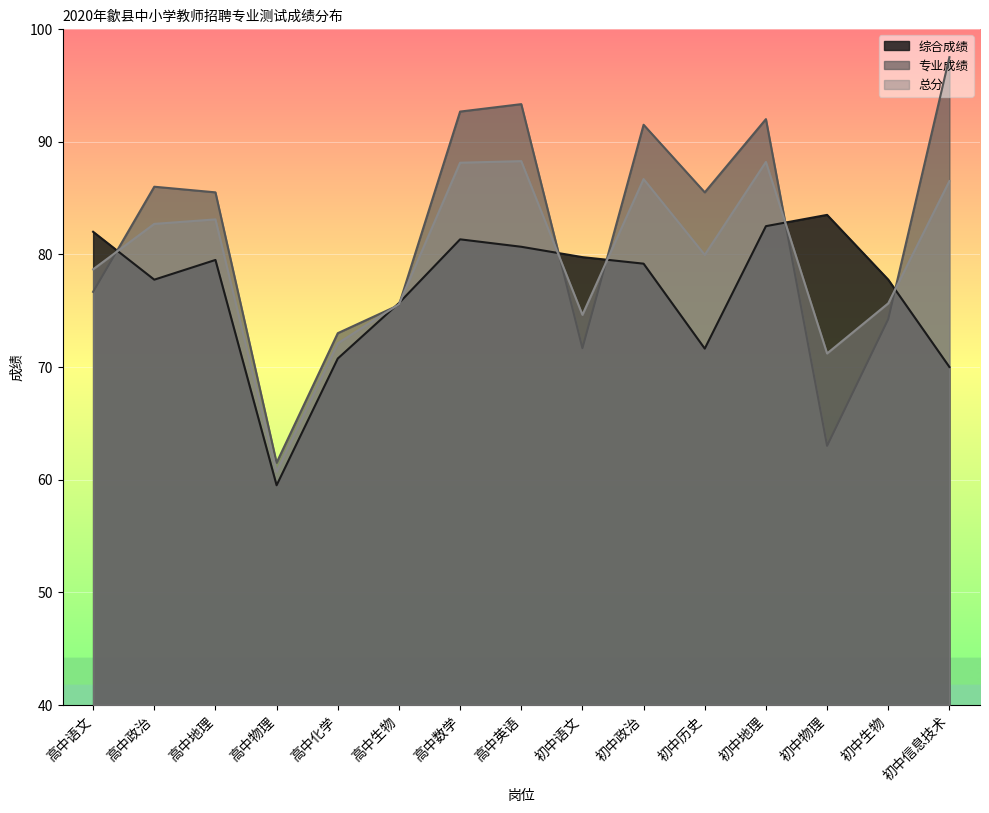

How many intersections are there between 专业成绩 and 综合成绩?

7